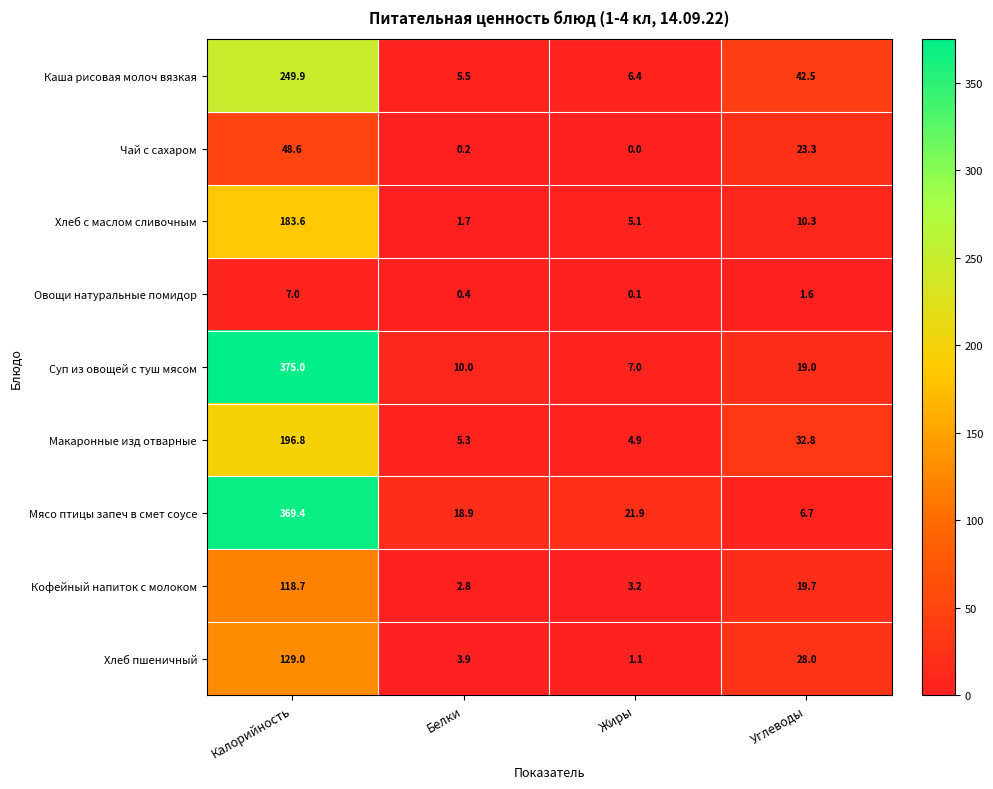

Which category has the lowest value across all series?

Жиры